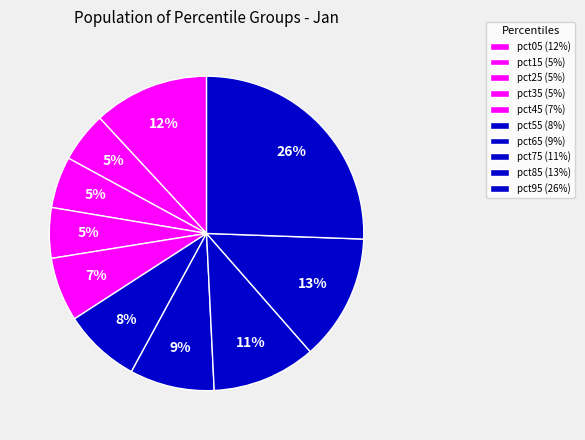

What is the smallest slice in the pie chart?

pct15